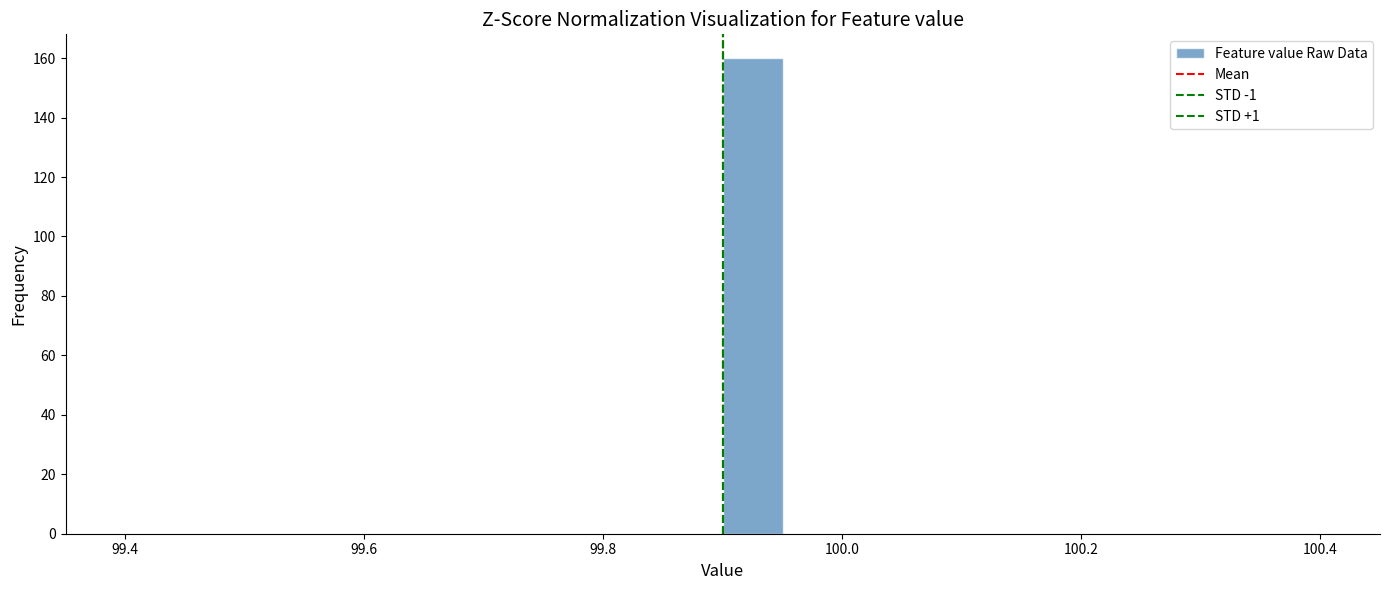

Around what value on the x-axis is the tallest bar? Give the approximate position of its centre, as read against the axis.

99.92